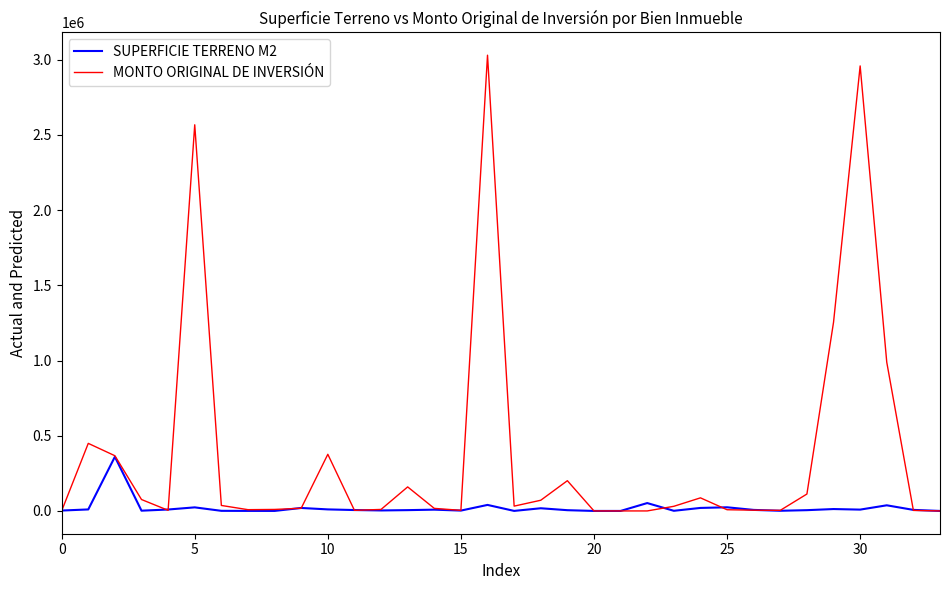

True or false: SUPERFICIE TERRENO M2 has more than 1 interior local peaks.

True